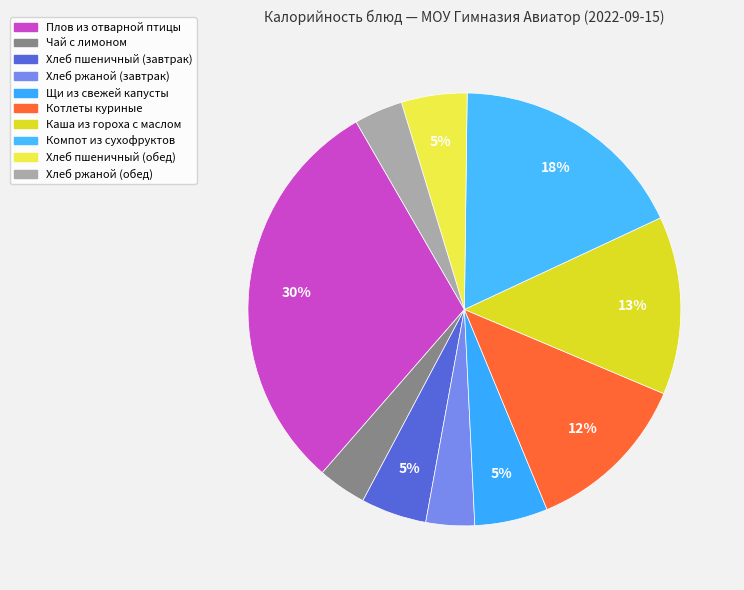

Is Хлеб ржаной (завтрак) the majority of the pie?

No